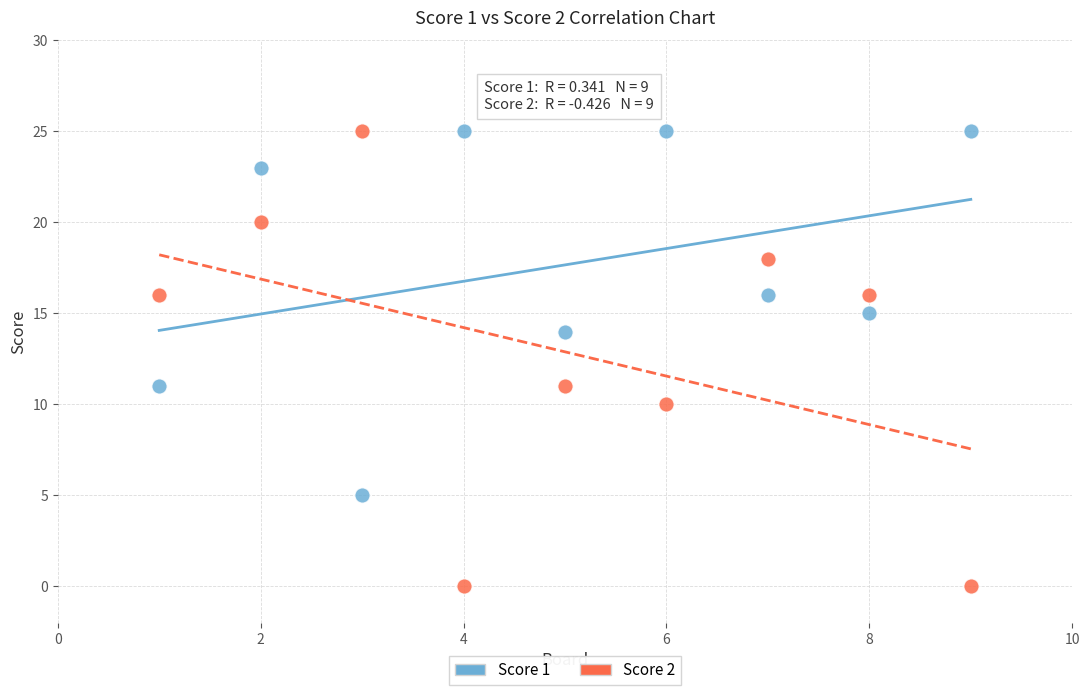

Across all data points, what is the range of X values (max minus min)?

8